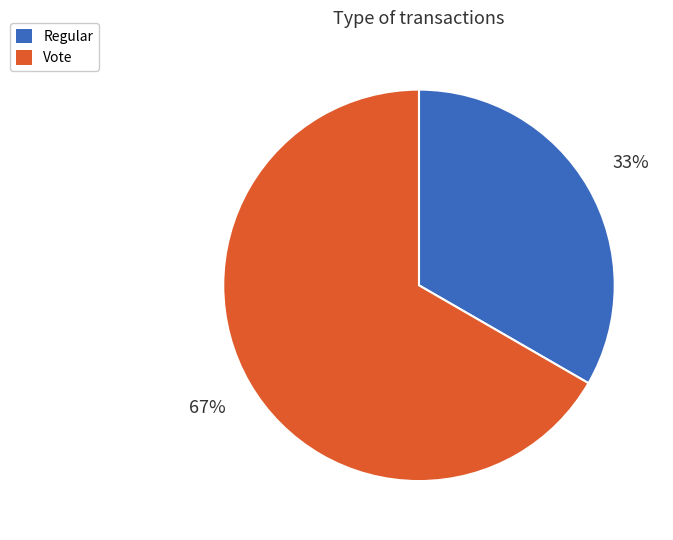

Which slice is the largest?

Vote